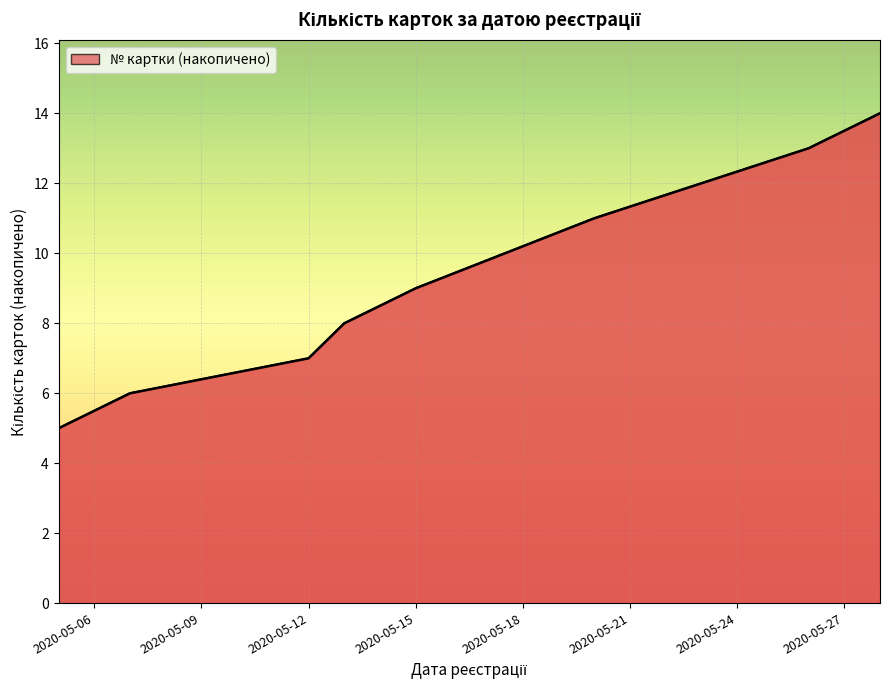

True or false: there are more than 1 points higher than both neighbors.

False